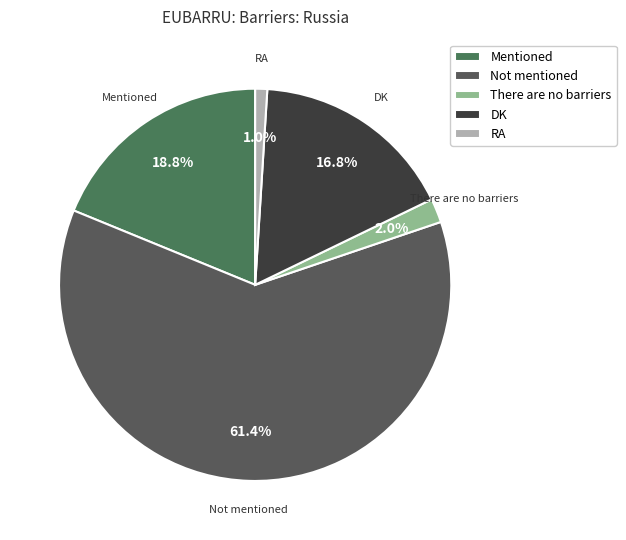

Count the number of slices in the pie.

5